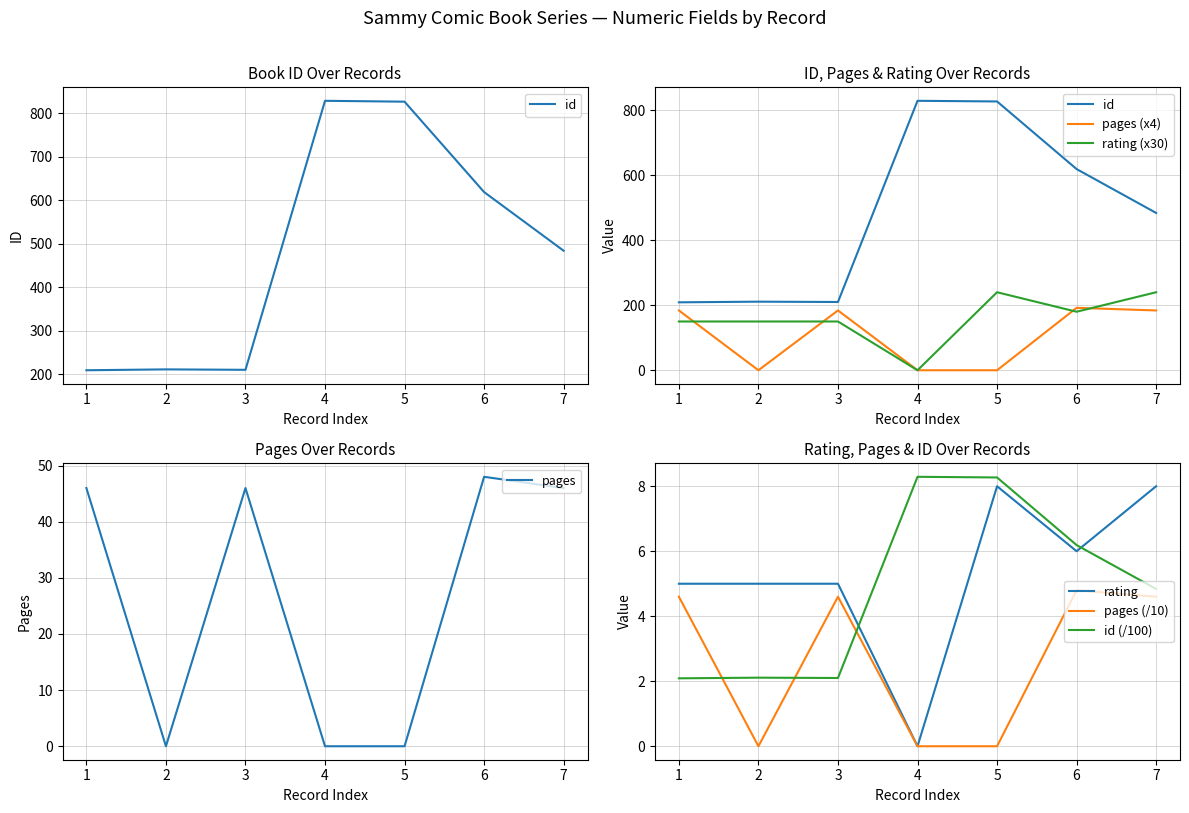

The value of pages at 5 is 0. True or false?

True